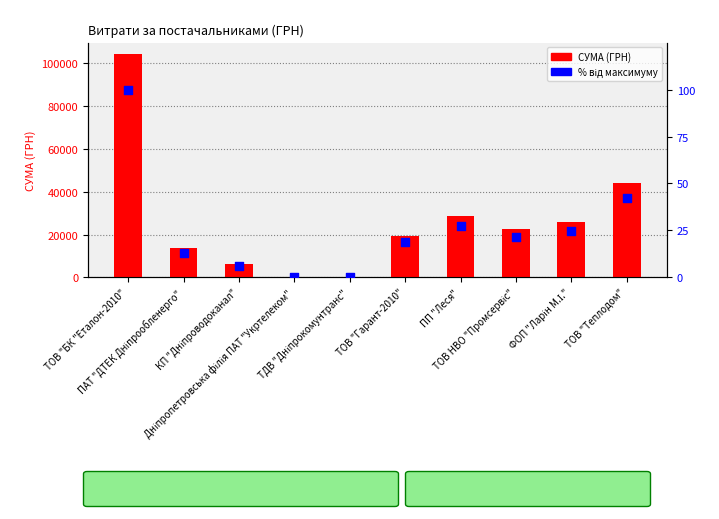

What are all the series names shown in the legend?

СУМА (ГРН), % від максимуму